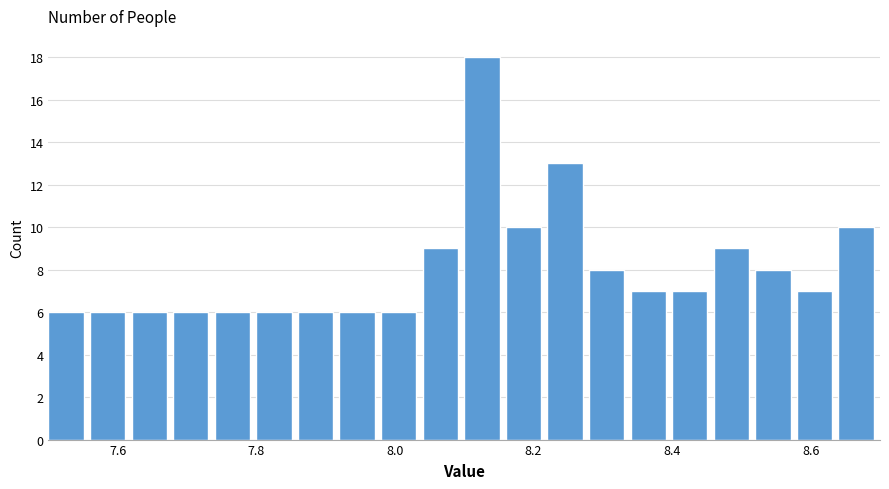

Around what value on the x-axis is the tallest bar? Give the approximate position of its centre, as read against the axis.

8.12